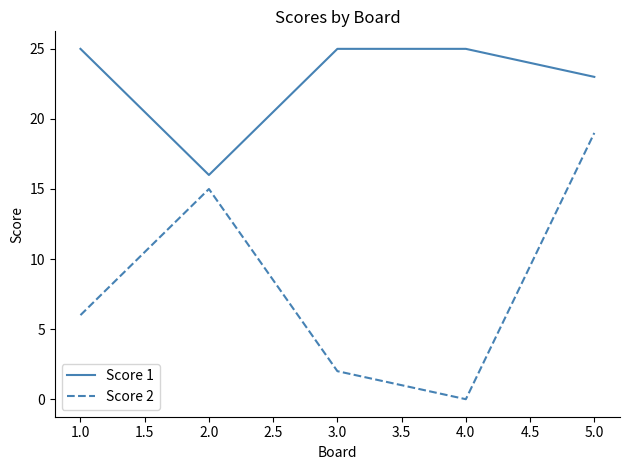

True or false: Score 2 and Score 1 cross at least once.

False